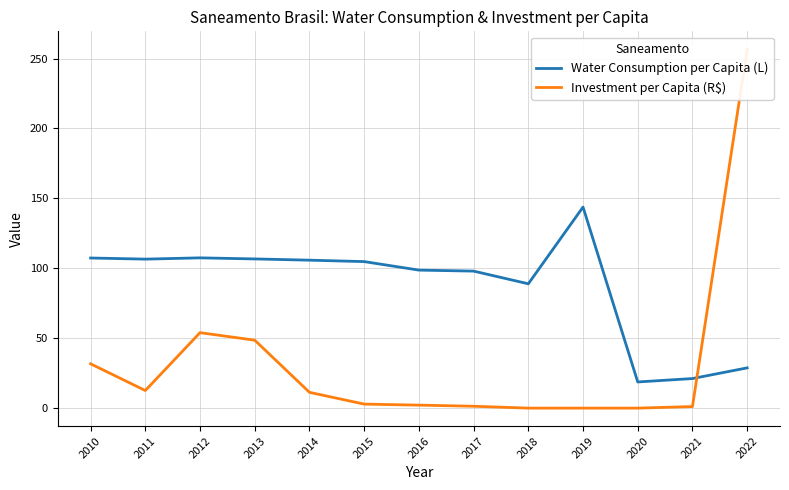

Where is the first local maximum for Water Consumption per Capita (L)?

2012